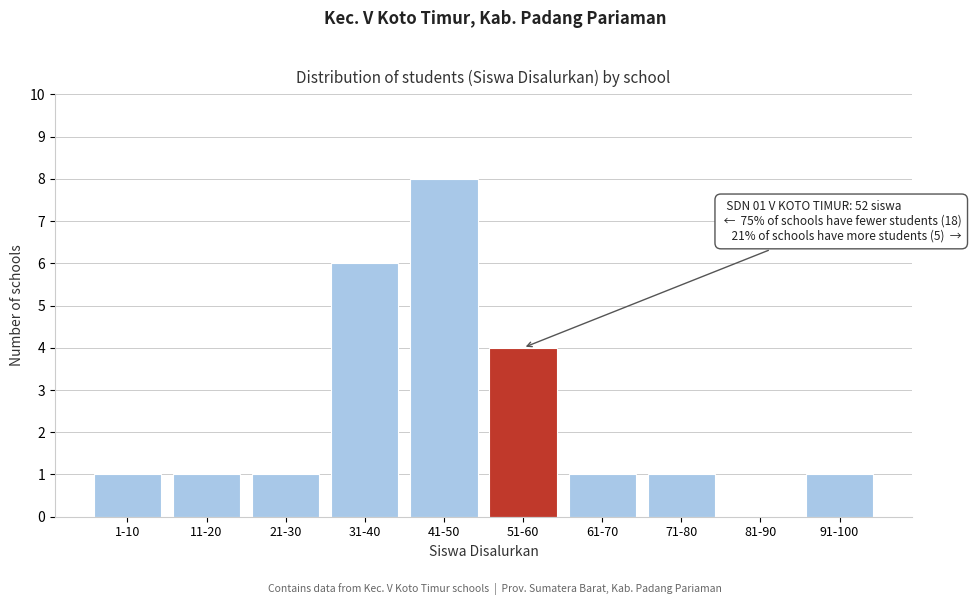

Reading left to right, transcribe all the data shown in this chart.

1-10=1	11-20=1	21-30=1	31-40=6	41-50=8	51-60=4	61-70=1	71-80=1	81-90=0	91-100=1